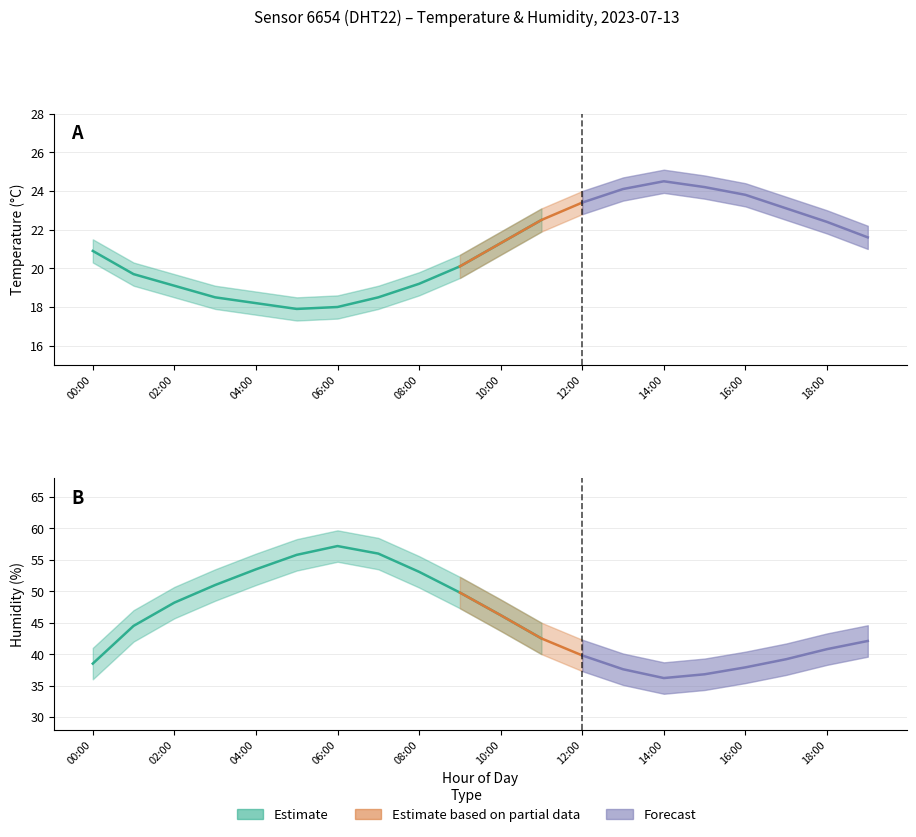

True or false: temperature_upper has a value of 22.2 at 19:00.

True